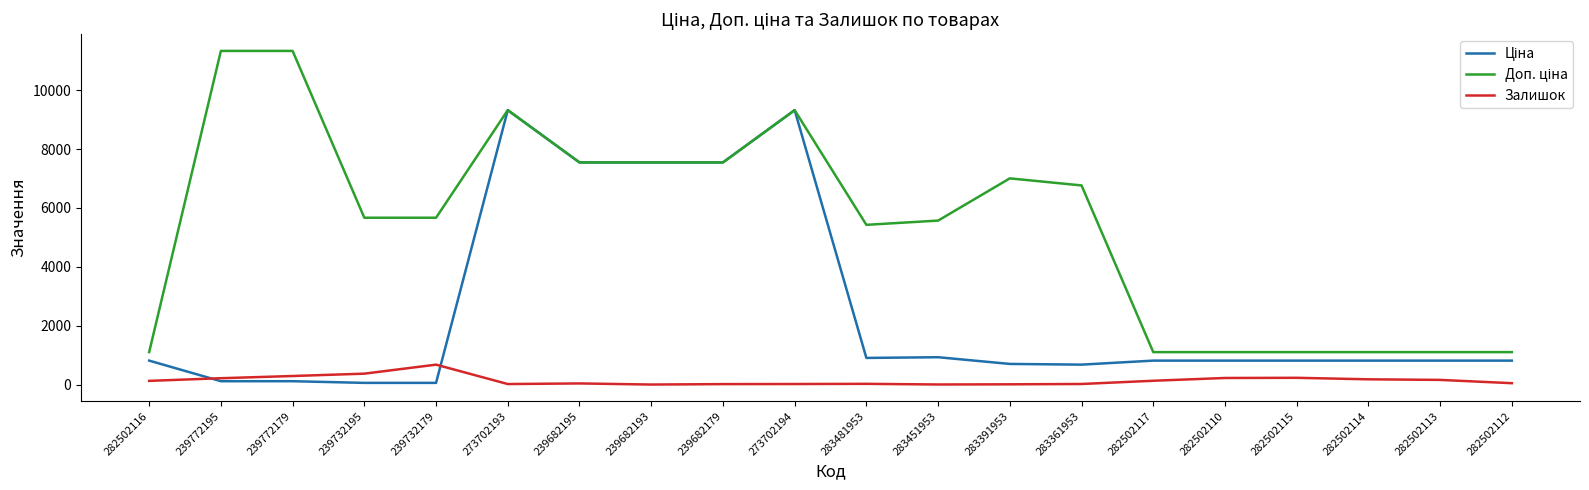

True or false: Залишок has a value of 129.0 at 282502117.

True